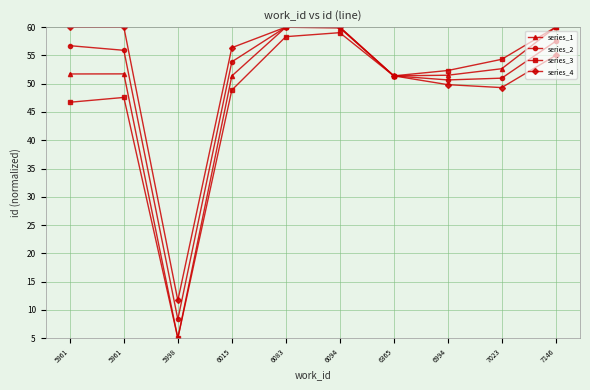

What is the difference between the highest and lowest values at 7023?

5.0